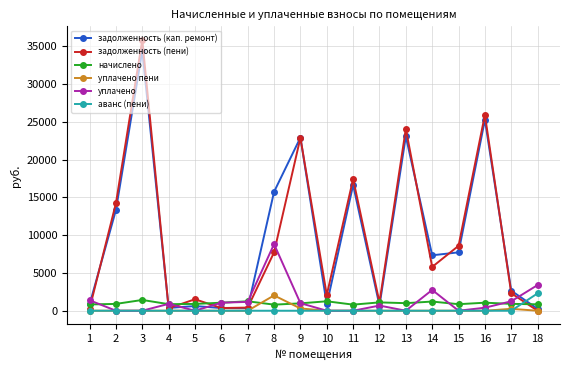

Count the number of data series in this chart.

6